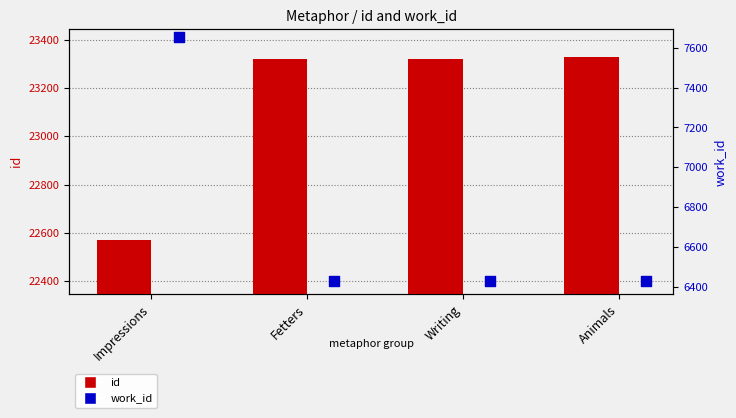

At how many categories does at least one series exceed 7518?

4